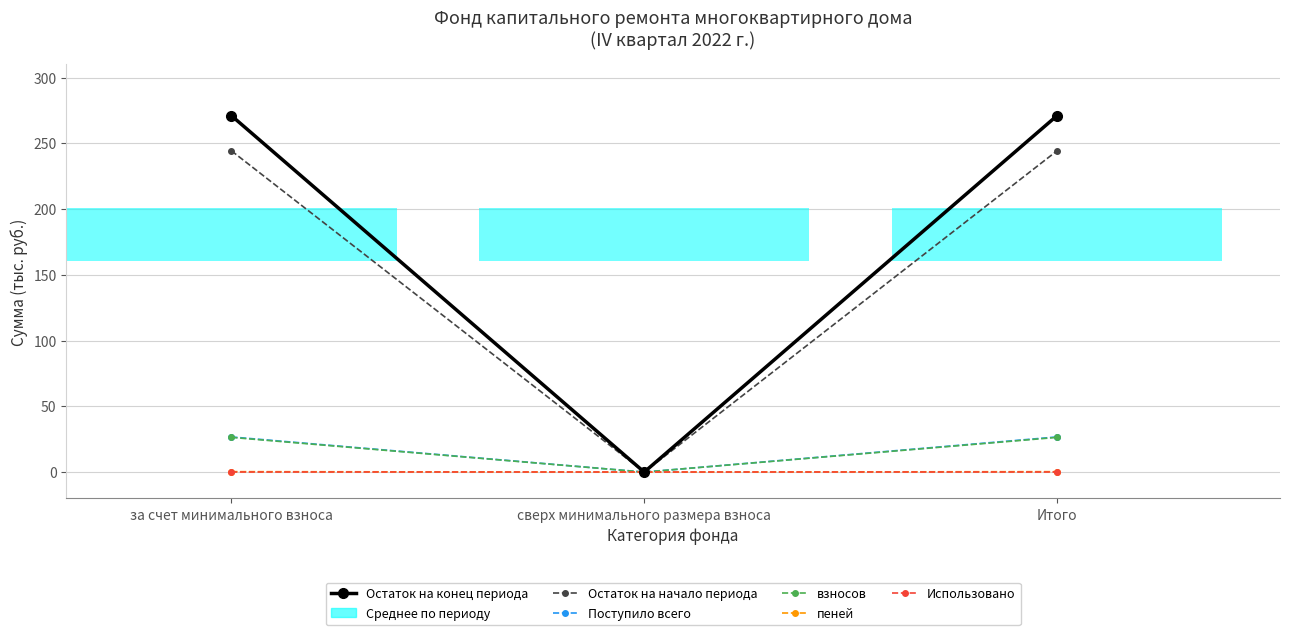

Which label corresponds to the smallest value in the chart?

сверх минимального размера взноса